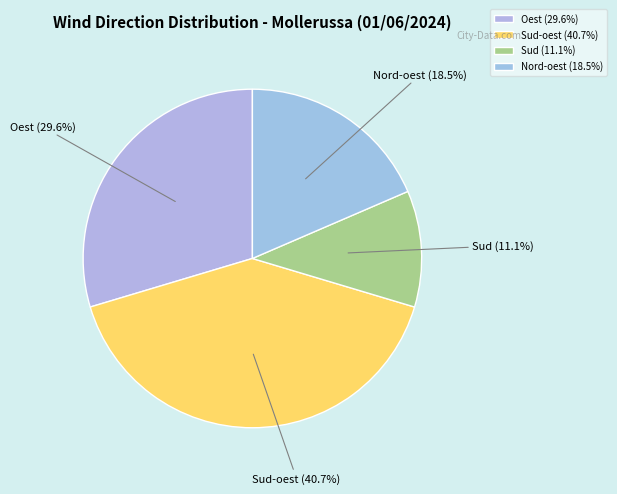

Which has a higher value, Sud or Sud-oest?

Sud-oest